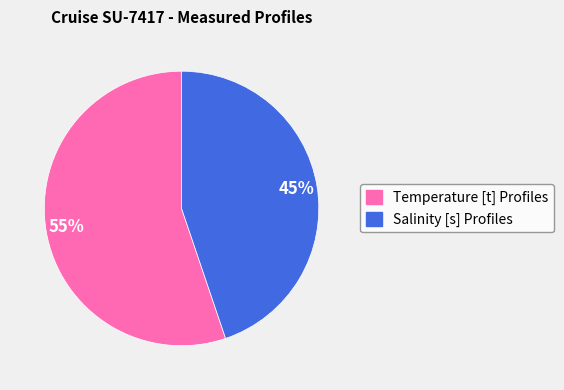

Between Salinity [s] Profiles and Temperature [t] Profiles, which is larger?

Temperature [t] Profiles